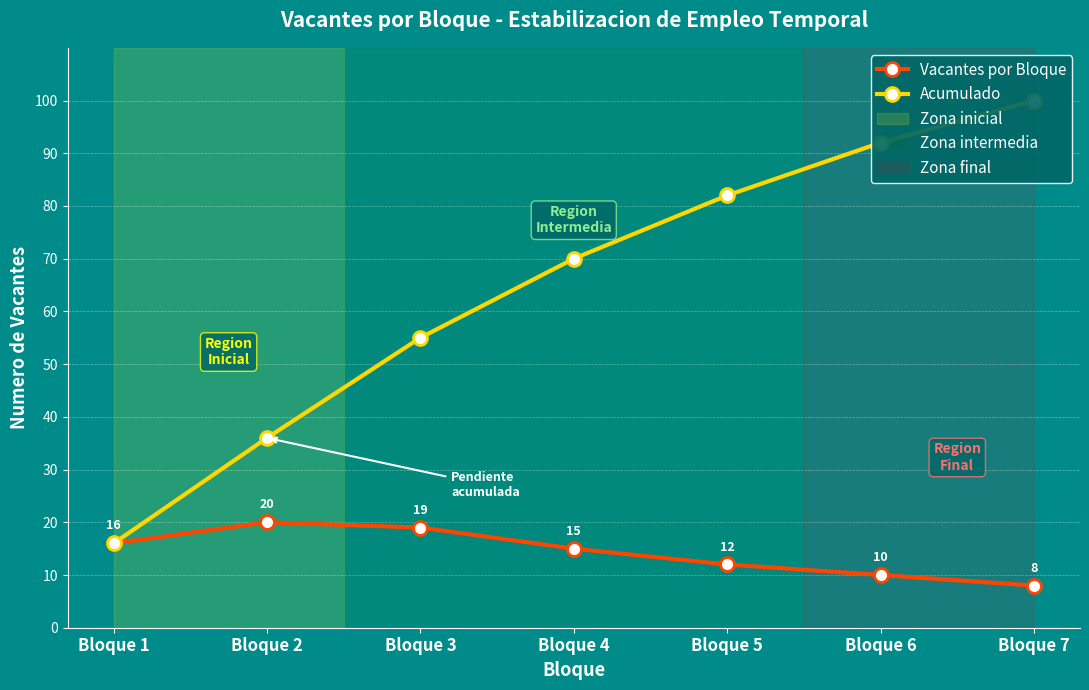

True or false: Vacantes por Bloque and Acumulado cross at least once.

False